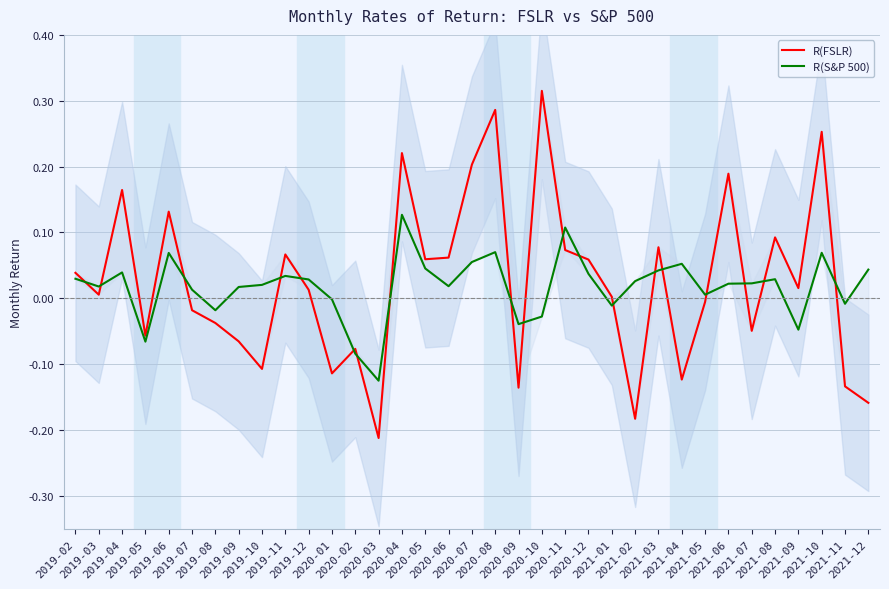

What is the sum of the R(FSLR) values at 2020-11 and 2021-09?

0.1